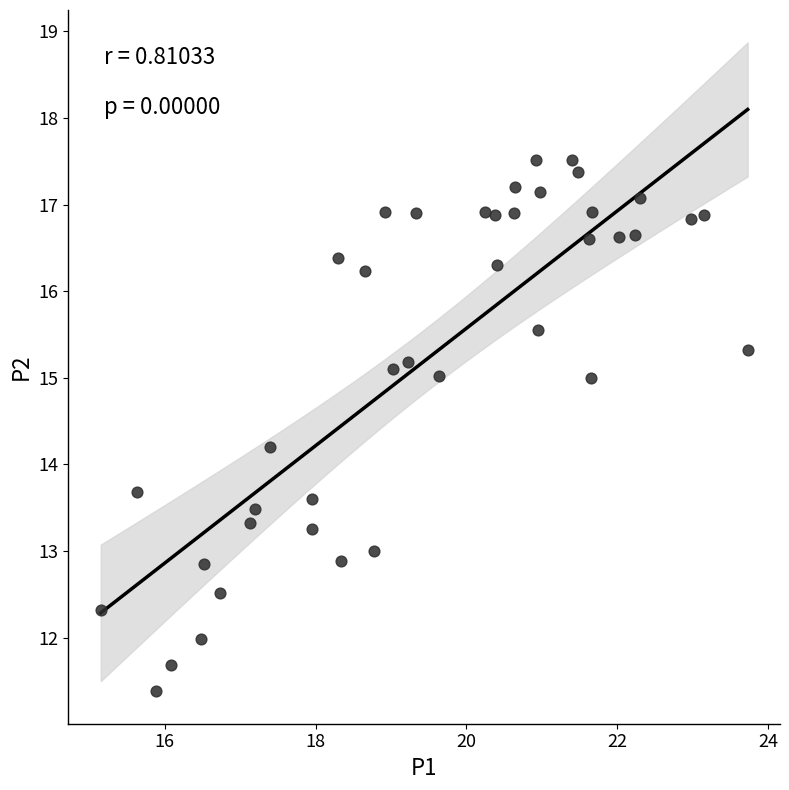

What Y value in the scatter plot is closest to 14?

14.2